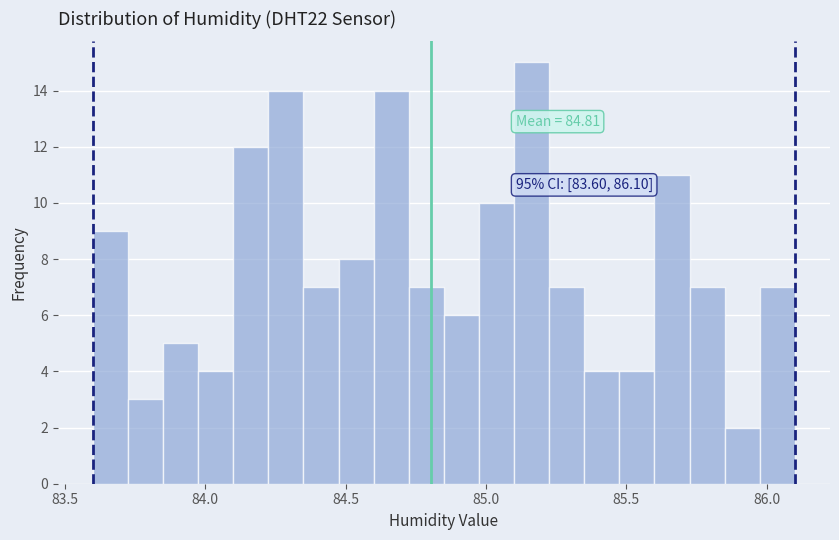

Around what value on the x-axis is the tallest bar? Give the approximate position of its centre, as read against the axis.

85.15